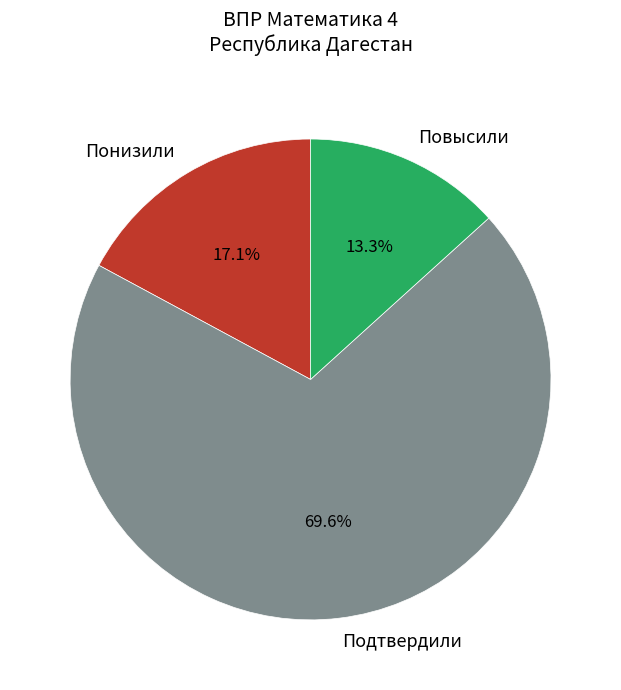

True or false: Понизили accounts for 17% of the total.

True